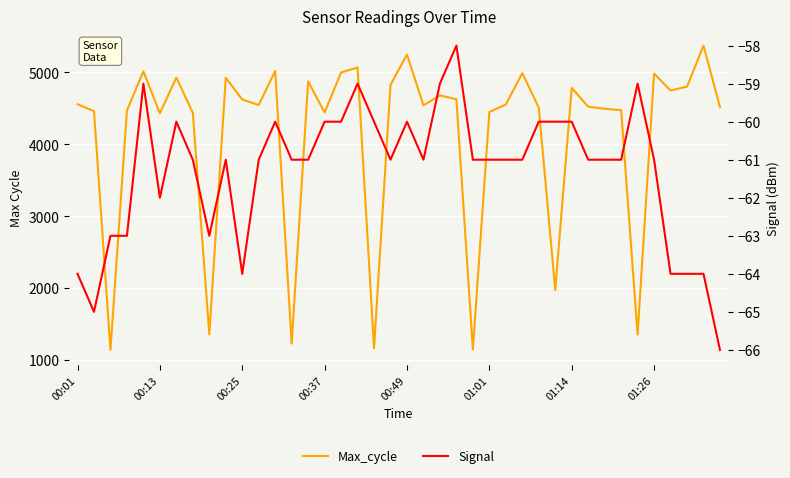

Is the value of Max_cycle at 26 greater than the value of Signal at 01:01?

Yes